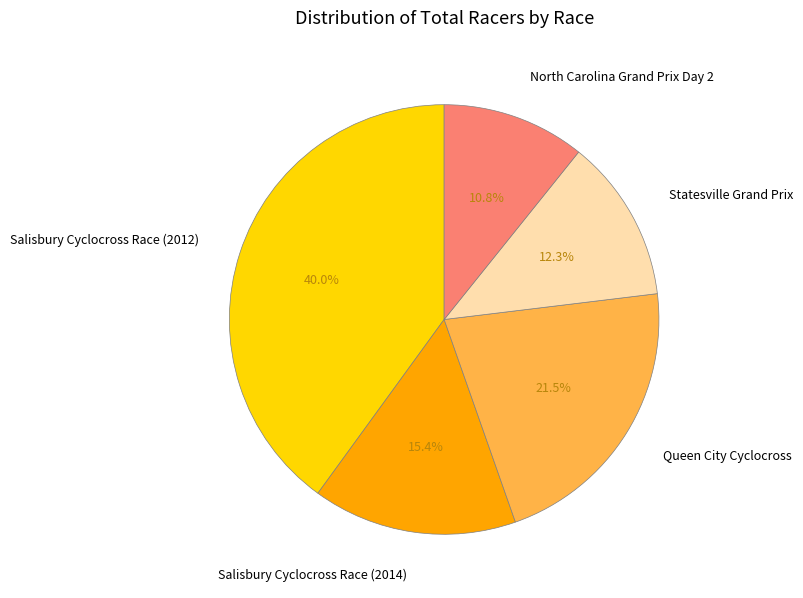

Does Salisbury Cyclocross Race (2012) account for over 50% of the chart?

No